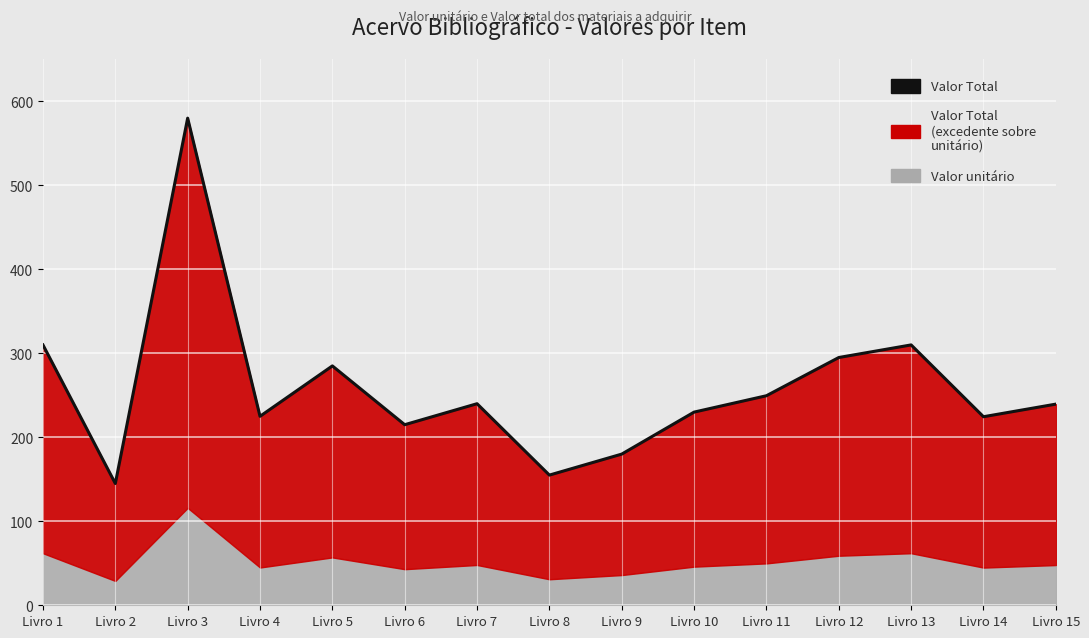

What is the difference between the values at Livro 14 and Livro 1?

85.5